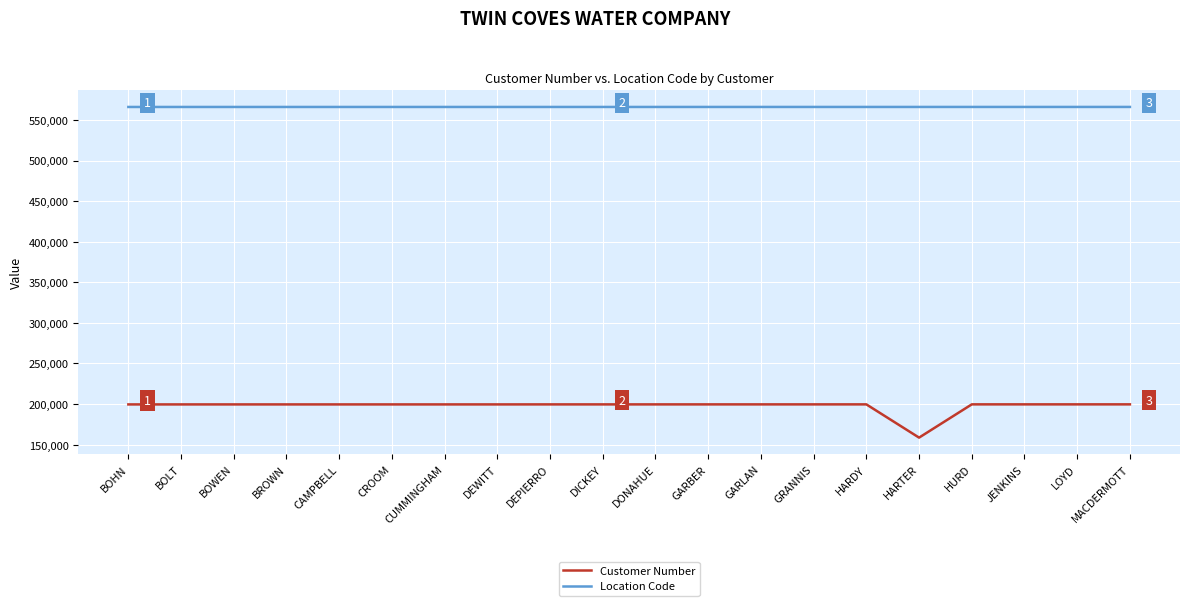

Which series has the largest total across all categories?

Location Code